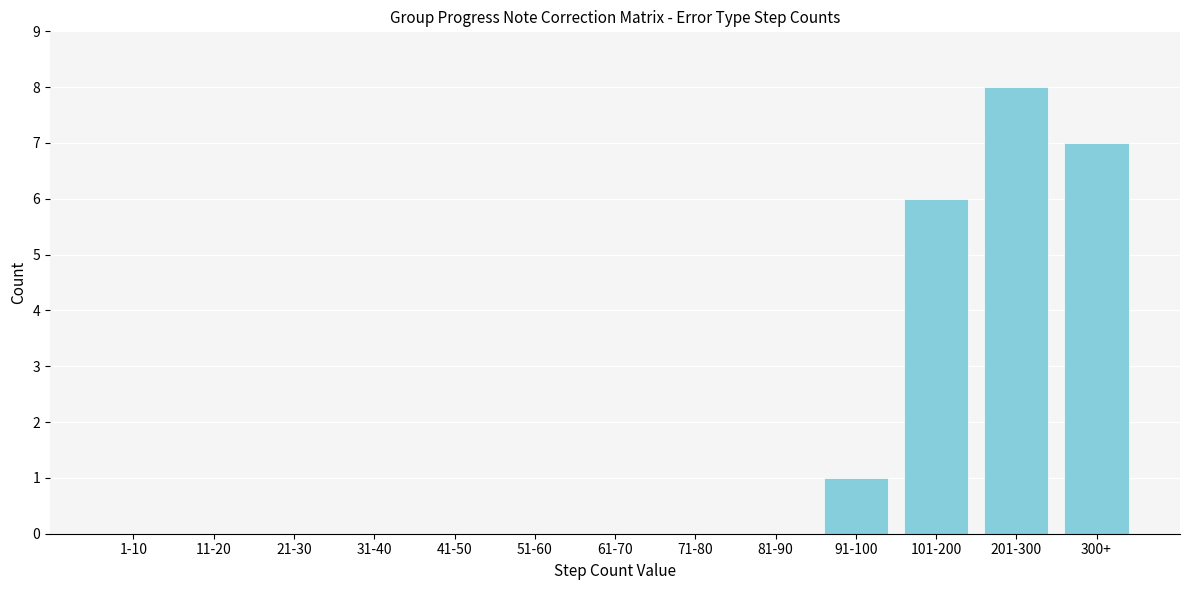

Reading left to right, extract all data points from this chart.

1-10=0	11-20=0	21-30=0	31-40=0	41-50=0	51-60=0	61-70=0	71-80=0	81-90=0	91-100=1	101-200=6	201-300=8	300+=7